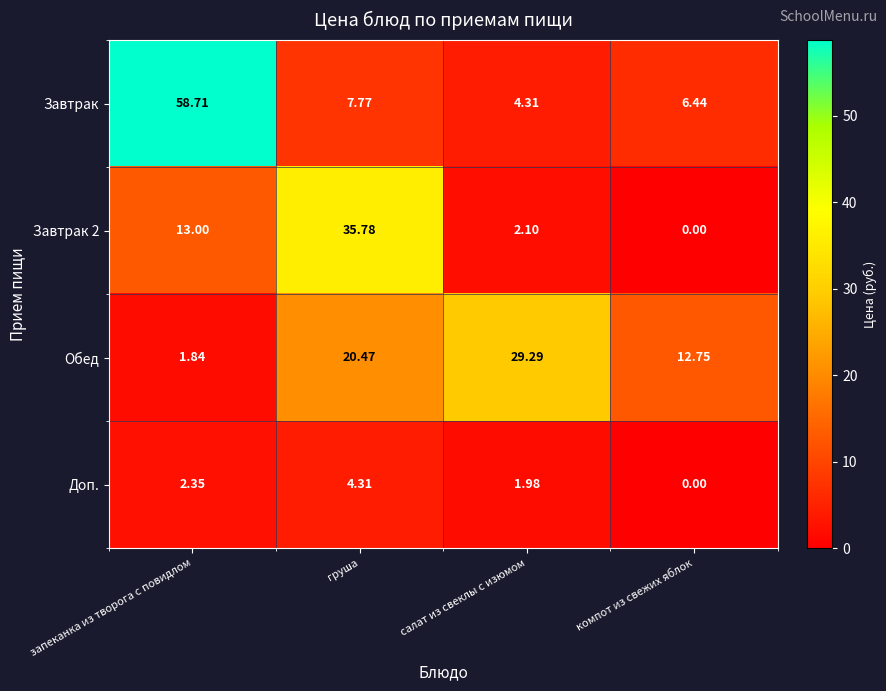

What is the difference between the highest and lowest values at запеканка из творога с повидлом?

56.9